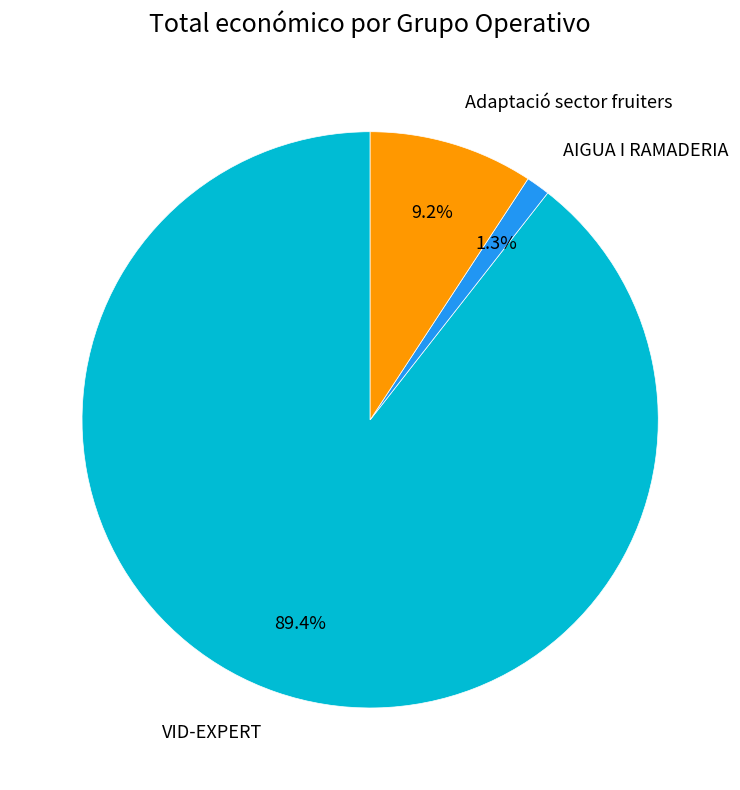

What percentage is the VID-EXPERT slice, to the nearest percent?

89%